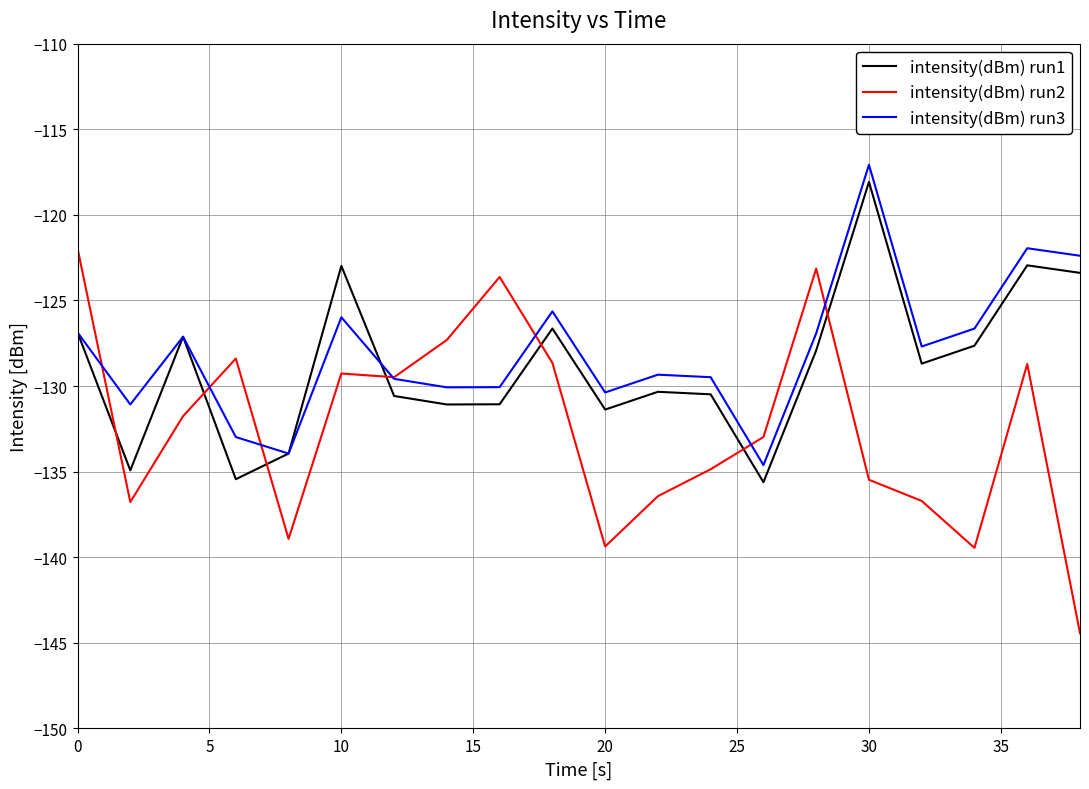

What is the maximum value shown in the chart?

-117.1